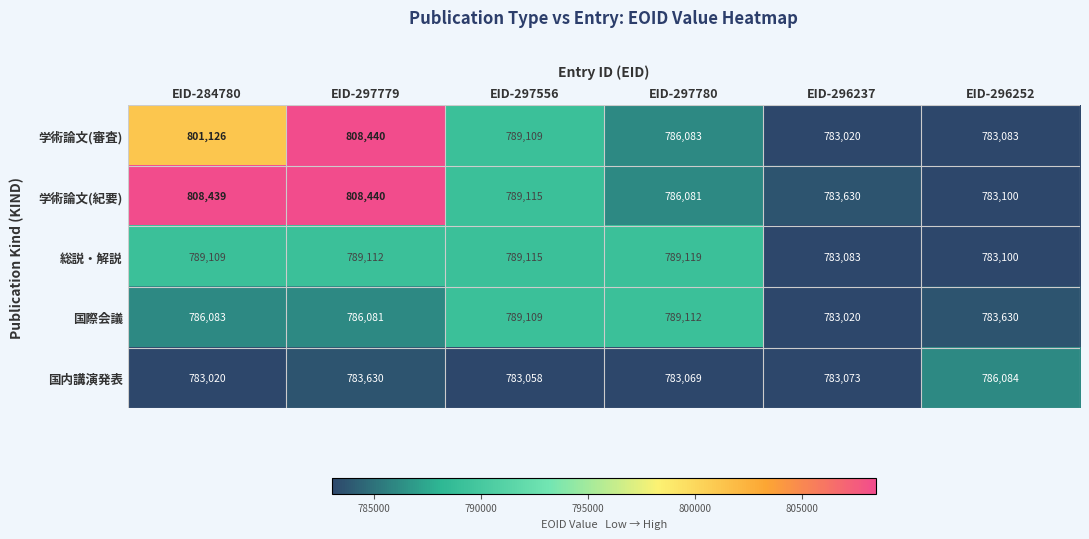

The 国内講演発表 series shows 527550 at EID-284780. True or false?

False